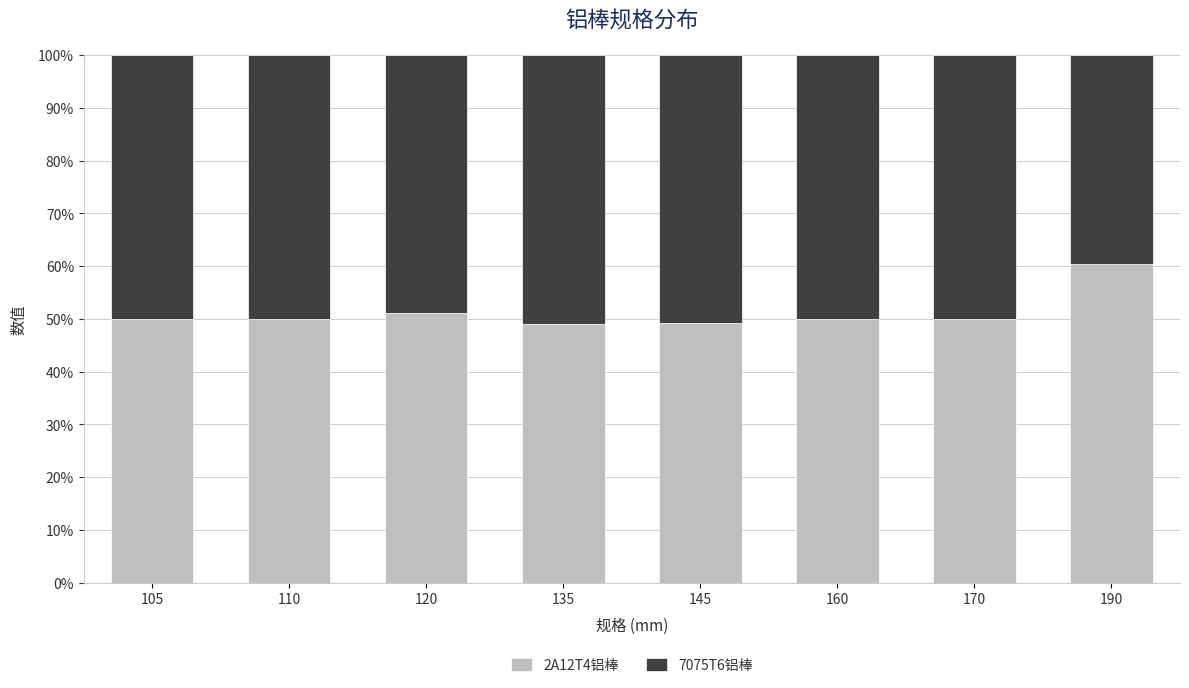

What is the lowest value of the 2A12T4铝棒 series?

49.1